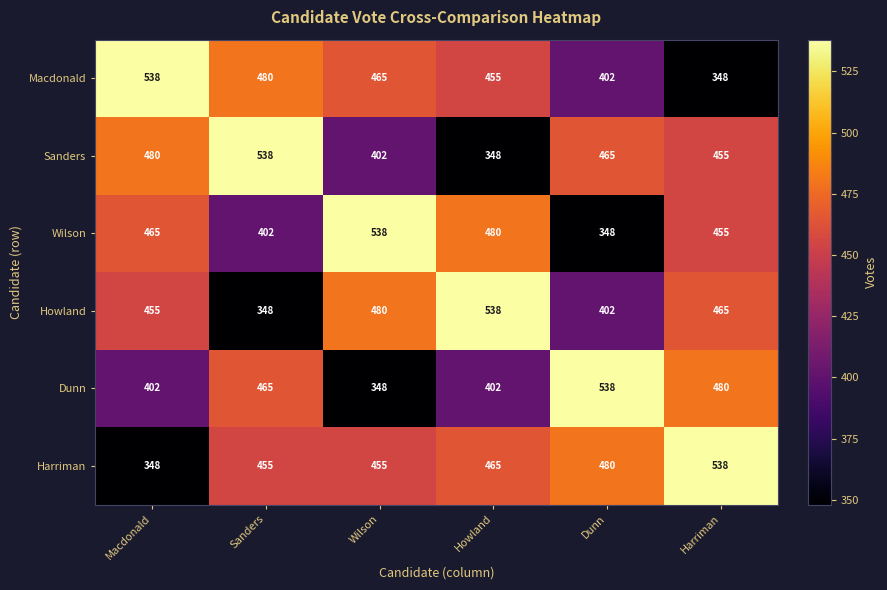

What is the approximate value of Dunn at Howland, to the nearest 10?

400